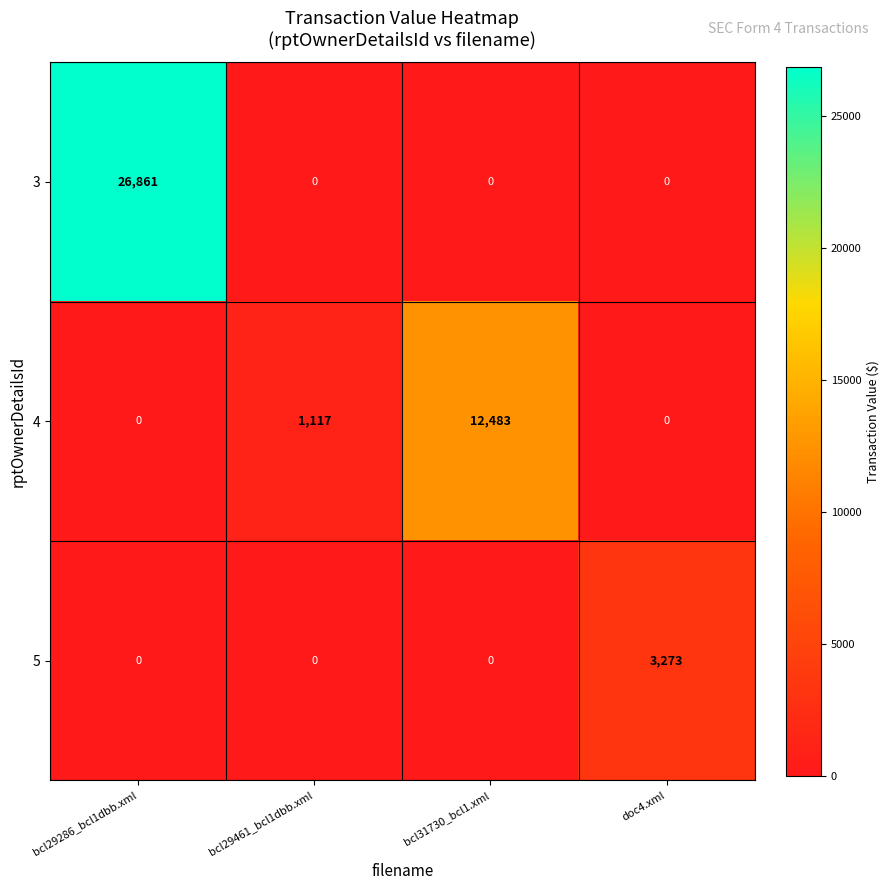

How many distinct data groups are displayed?

3